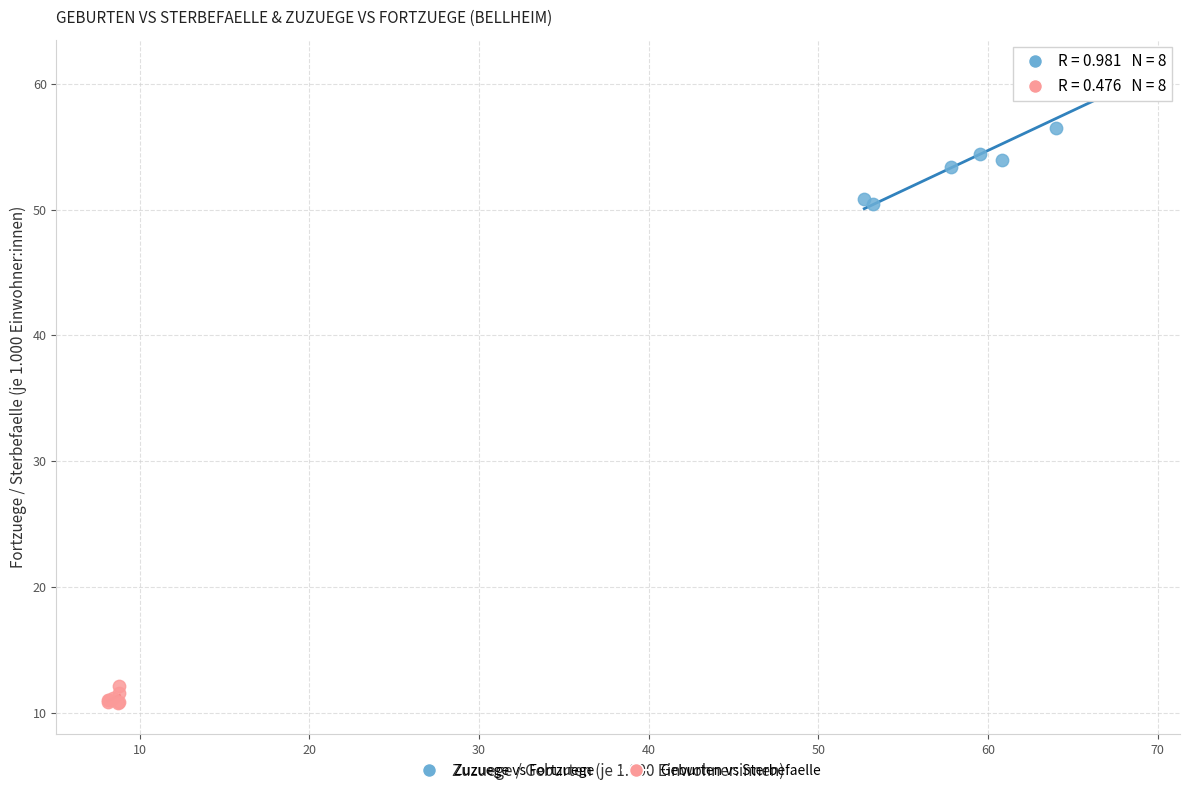

Which series has the largest Y range (max minus min)?

Zuzuege vs Fortzuege